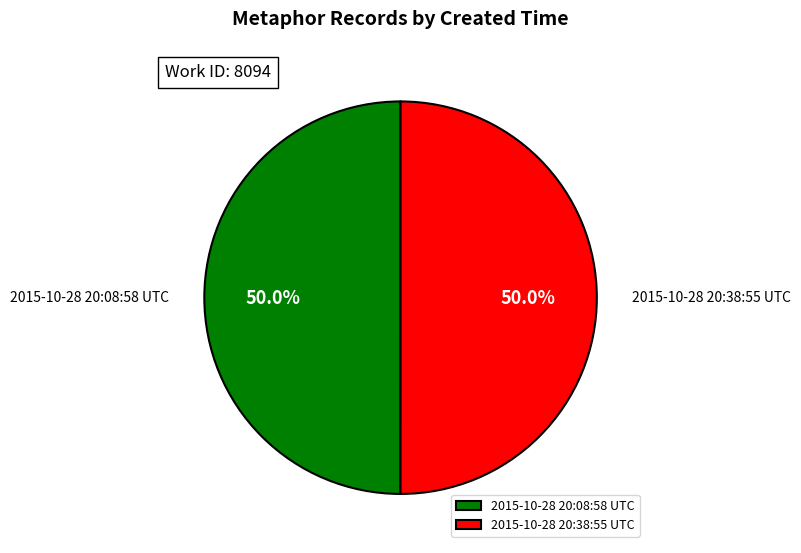

The 2015-10-28 20:08:58 UTC slice represents 57% of the pie. True or false?

False